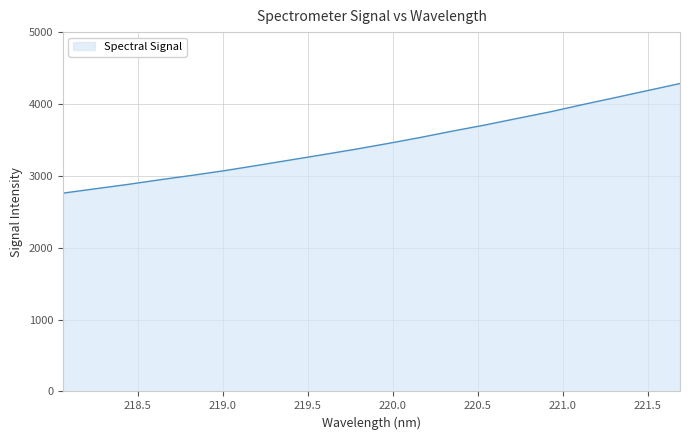

What is the maximum value shown in the chart?

4284.6